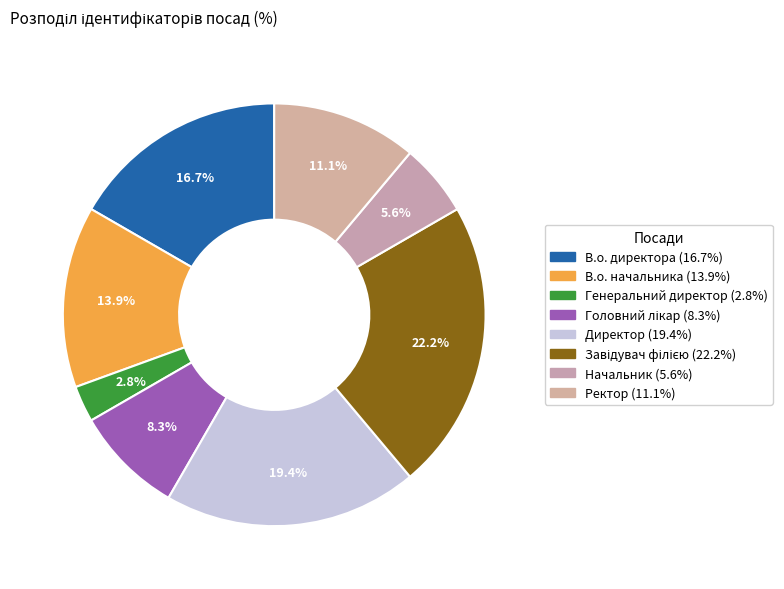

To the nearest percent, what percentage of the pie is Ректор?

11%